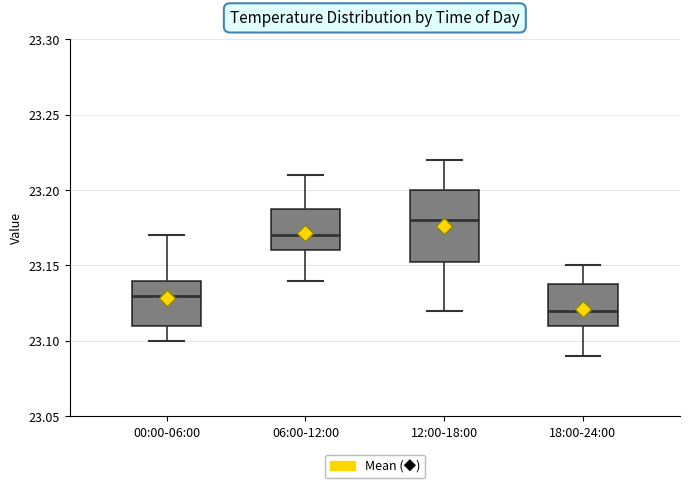

Where does the median line of the box for 06:00-12:00 sit on the y-axis? The values are not printed on the chart, so give them approximately, as read against the axis.

23.170